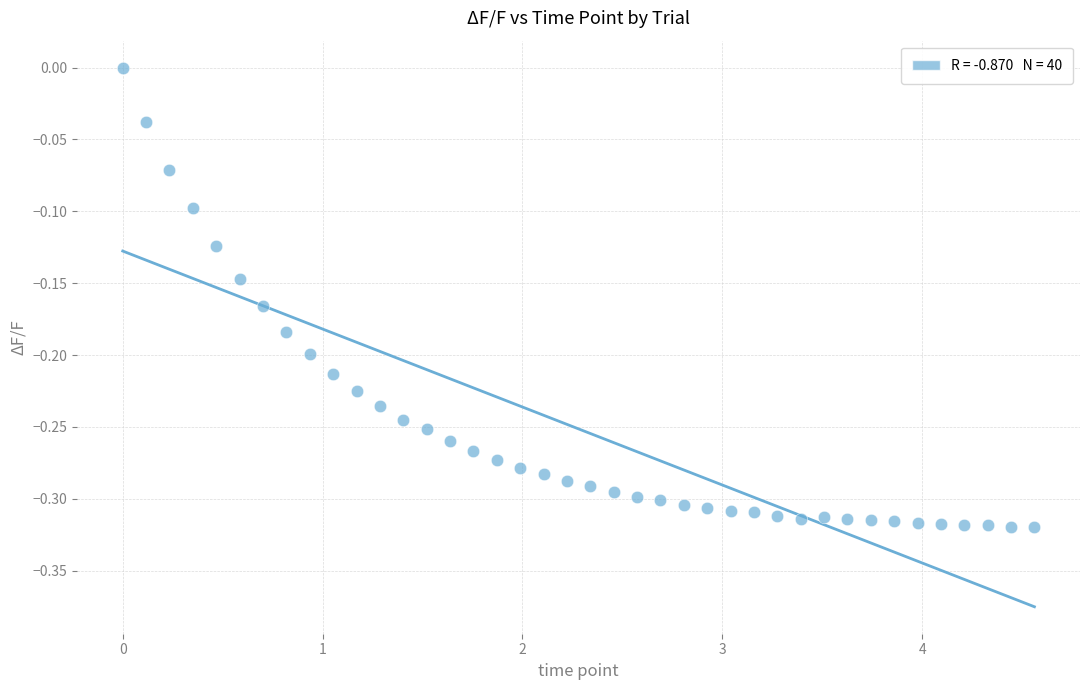

What is the range of Y values (max minus min)?

0.3